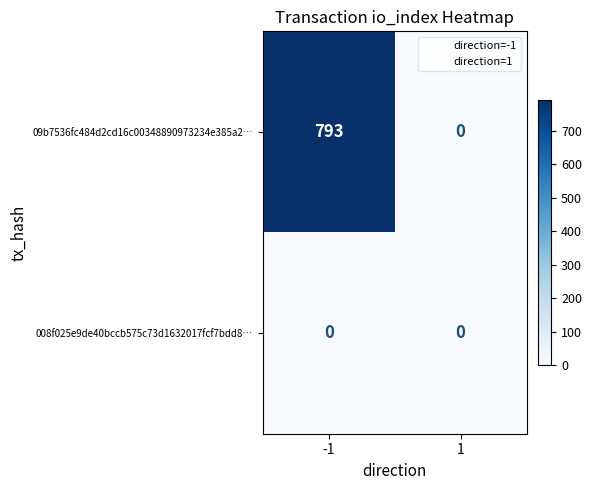

Reading left to right, transcribe all the data shown in this chart.

09b7536fc484d2cd16c00348890973234e385a2…: 793	0
008f025e9de40bccb575c73d1632017fcf7bdd8…: 0	0